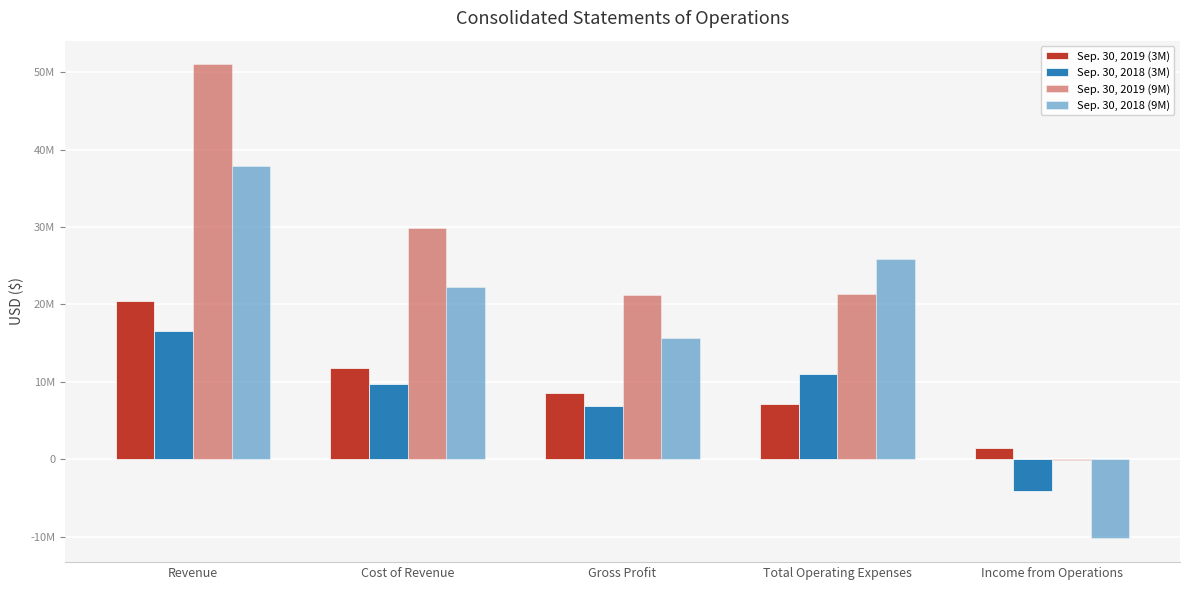

Reading left to right, extract all data points from this chart.

Sep. 30, 2019 (3M): 20423847	11801478	8622369	7118498	1503871
Sep. 30, 2018 (3M): 16565316	9694932	6870384	10959166	-4088782
Sep. 30, 2019 (9M): 51031426	29821968	21209458	21336288	-126830
Sep. 30, 2018 (9M): 37923619	22307735	15615884	25849816	-10233932